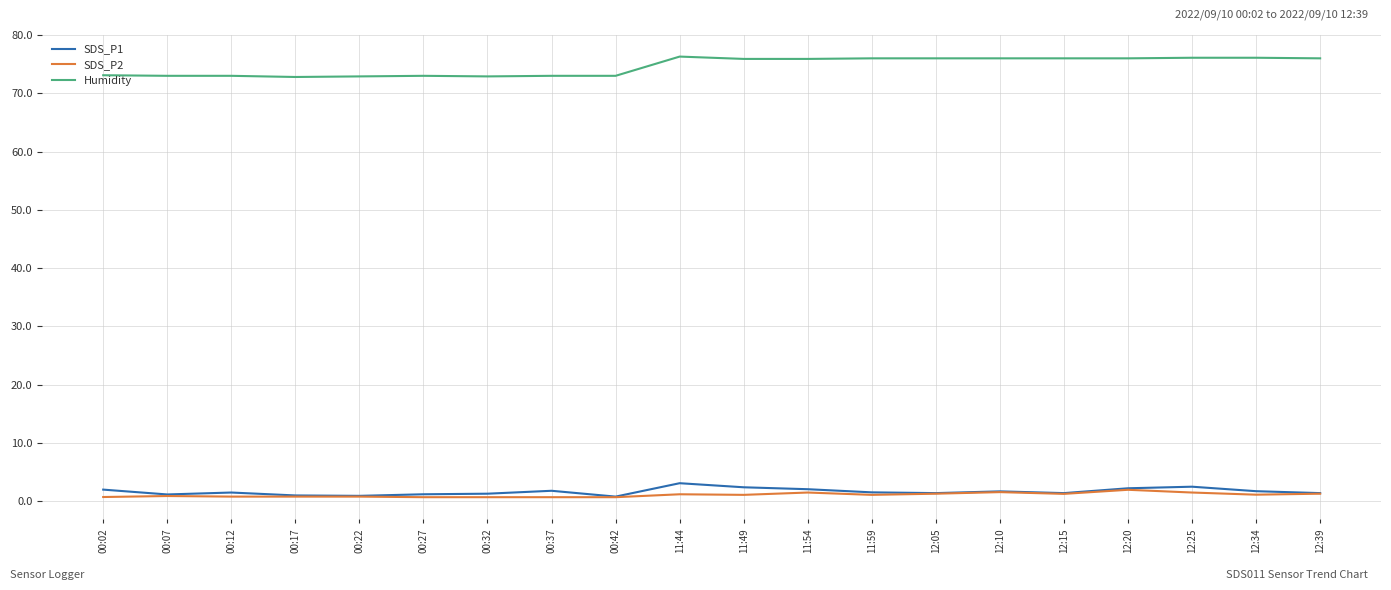

The SDS_P1 series shows 3.1 at 11:44. True or false?

True